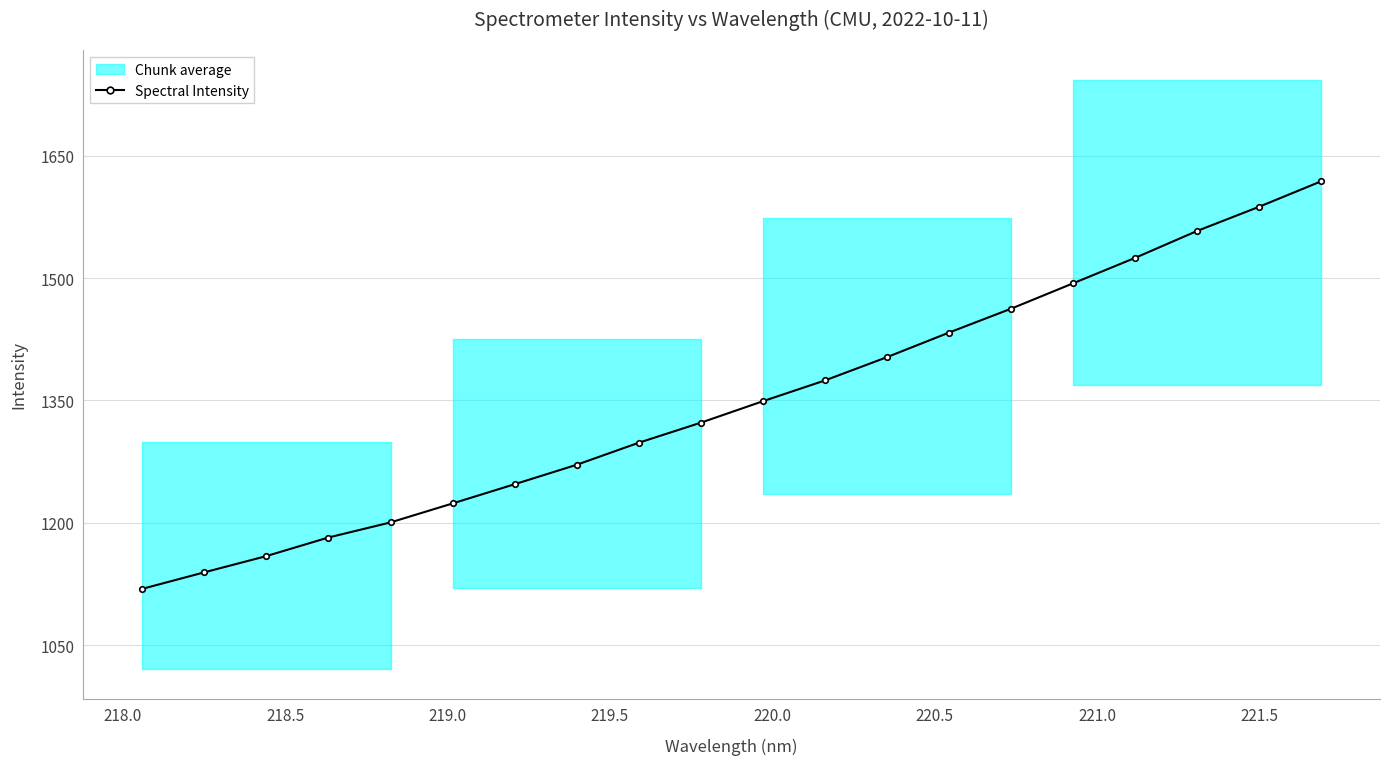

Reading right to left, extract all data points from this chart.

1618.4	1587.3	1557.6	1524.7	1493.5	1462.4	1433.2	1403.0	1374.5	1349.1	1322.8	1298.2	1271.2	1247.4	1223.8	1200.6	1182.1	1159.3	1139.4	1119.2